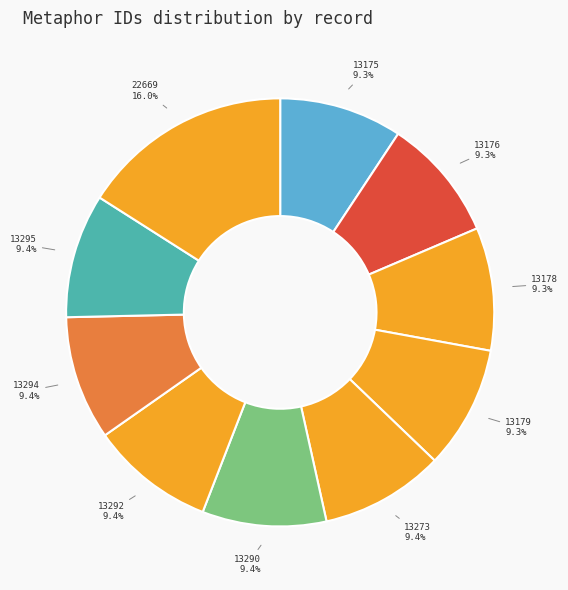

What portion of the pie excludes 13294?

90.6%